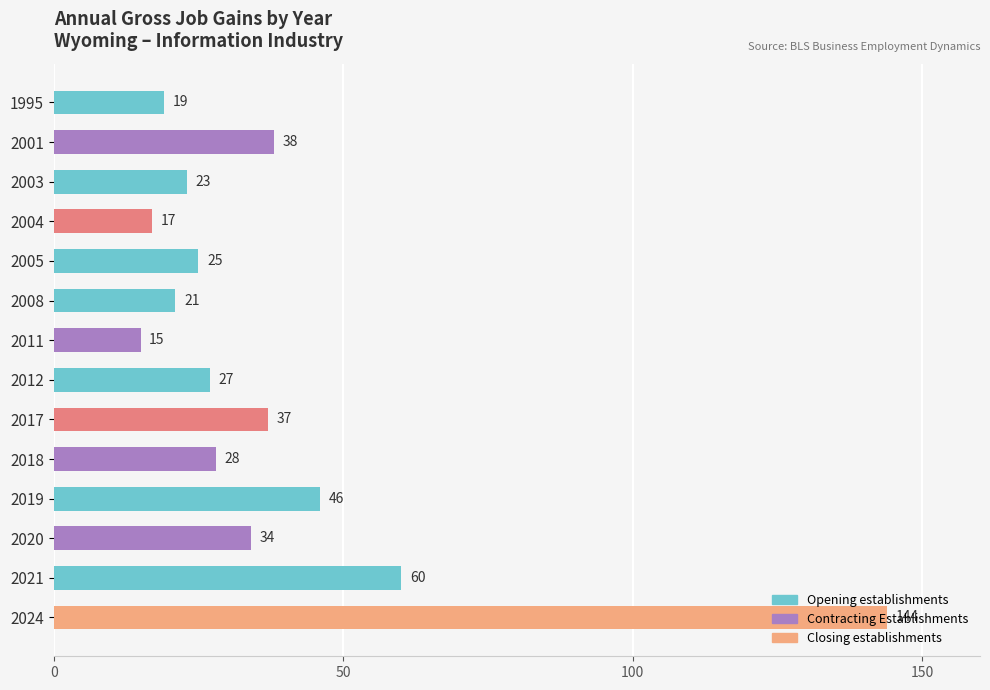

How many bars are there in total?

14